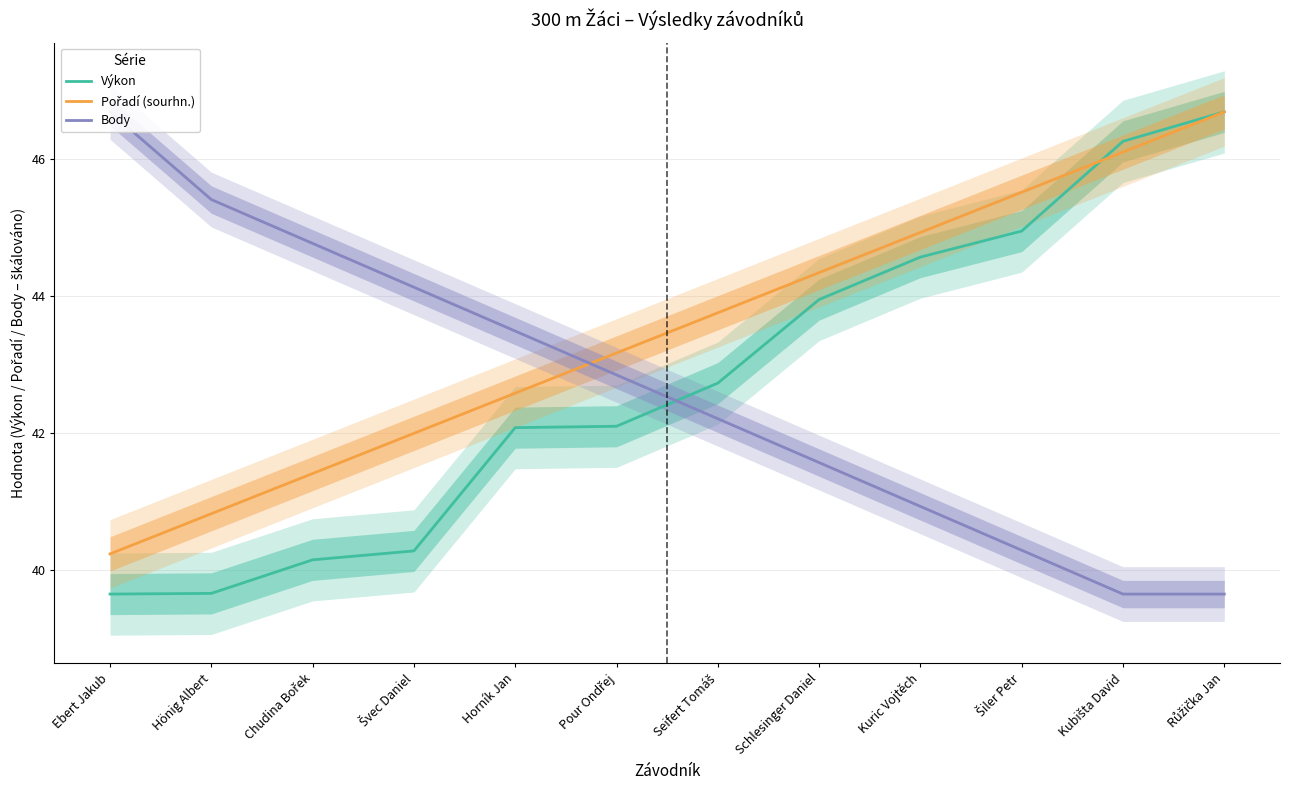

Is the value of Výkon at Šiler Petr greater than the value of Body at Hönig Albert?

No